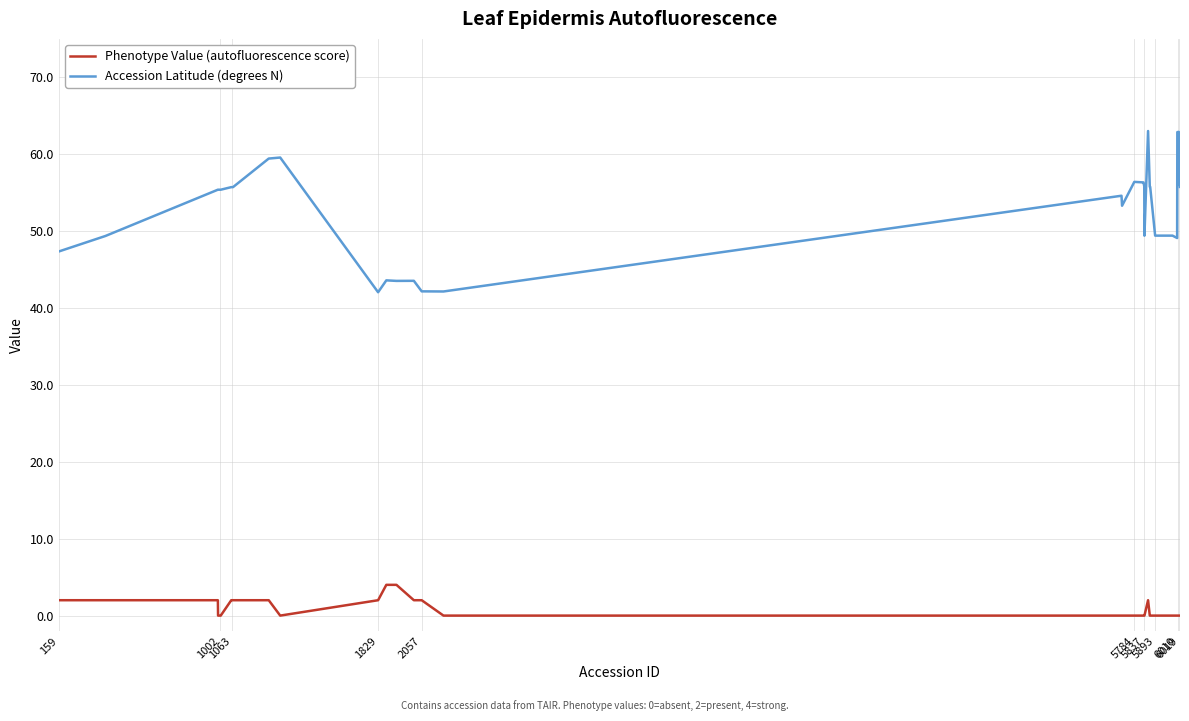

Count the Phenotype Value (autofluorescence score) values in the range 0 to 2.

38